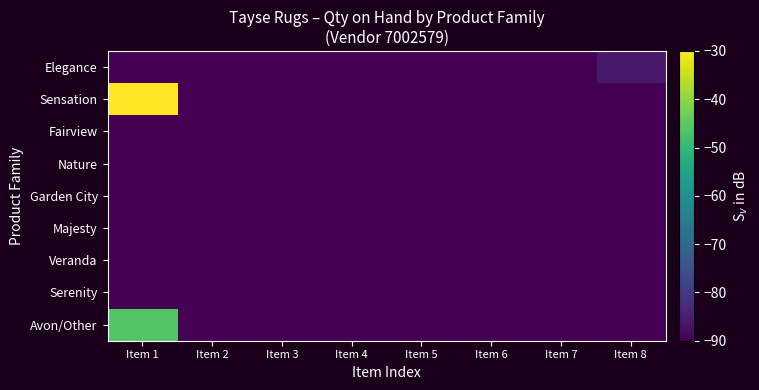

Which series has the widest spread of values?

Sensation